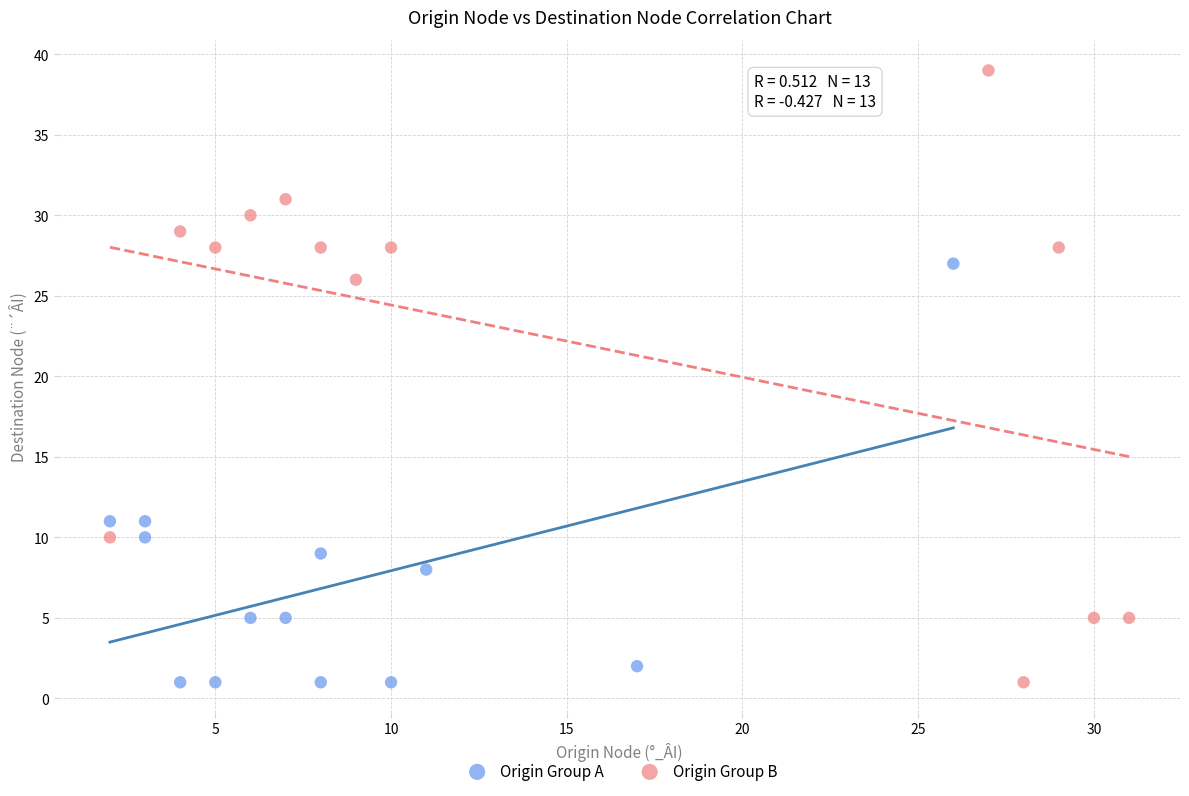

Which series has the widest spread of Y values?

Origin Group B